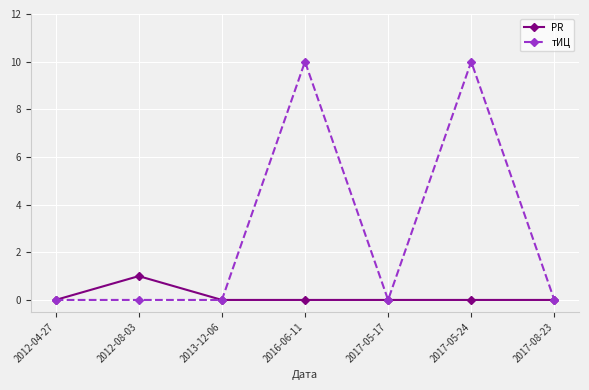

What is the label of the 2nd point from the left?

2012-08-03